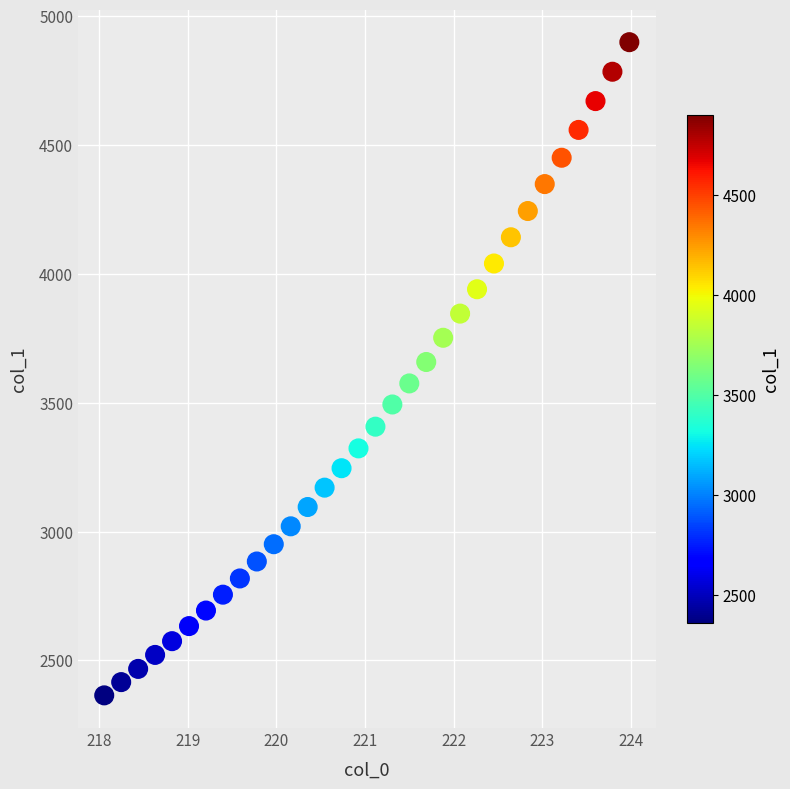

What is the range of X values (max minus min)?

5.9